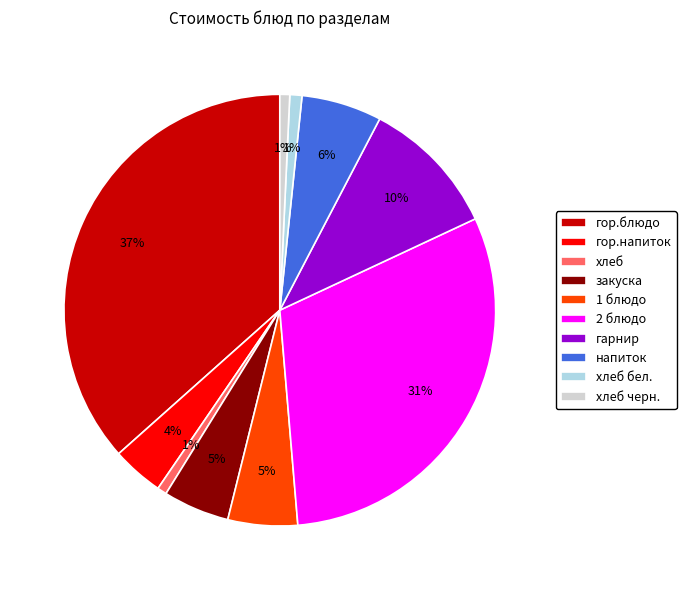

Count the number of slices in the pie.

10